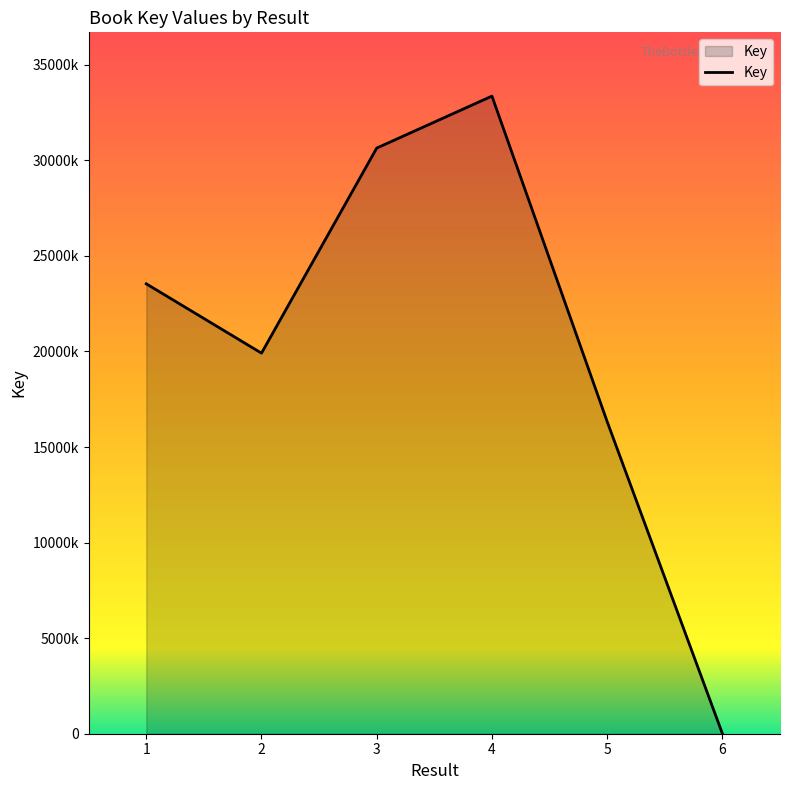

Is this an area chart (filled region under the line)?

Yes